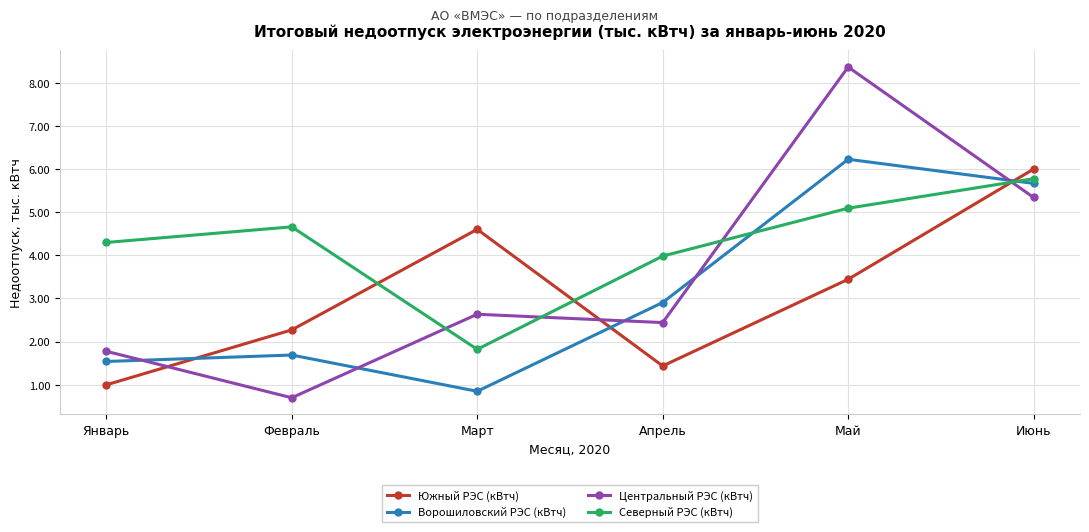

Where is Ворошиловский РЭС (кВтч) nearest to the value 3?

Апрель